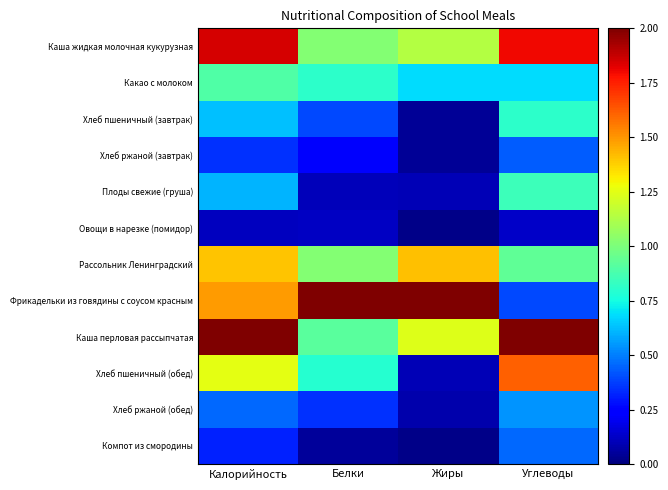

Which category has the lowest value across all series?

Жиры